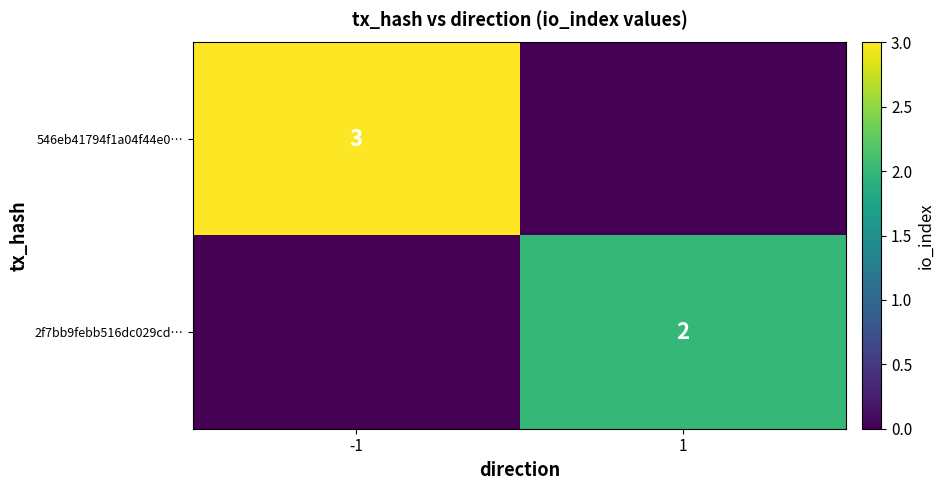

The value of 2f7bb9febb516dc029cd… at 1 is 3. True or false?

False